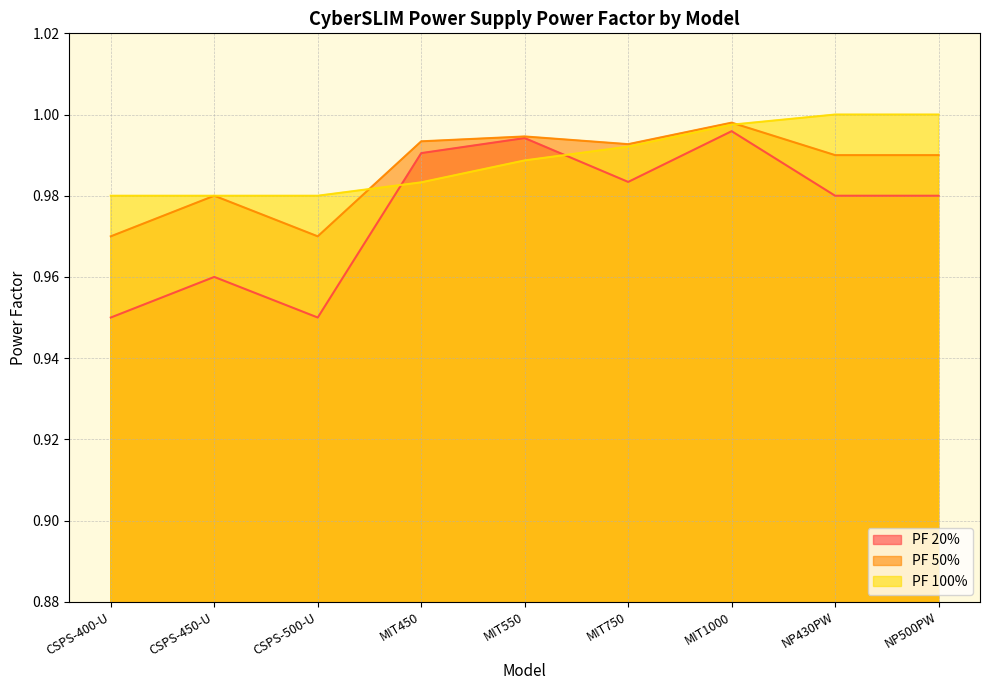

What is the highest value of the PF 20% series?

1.0